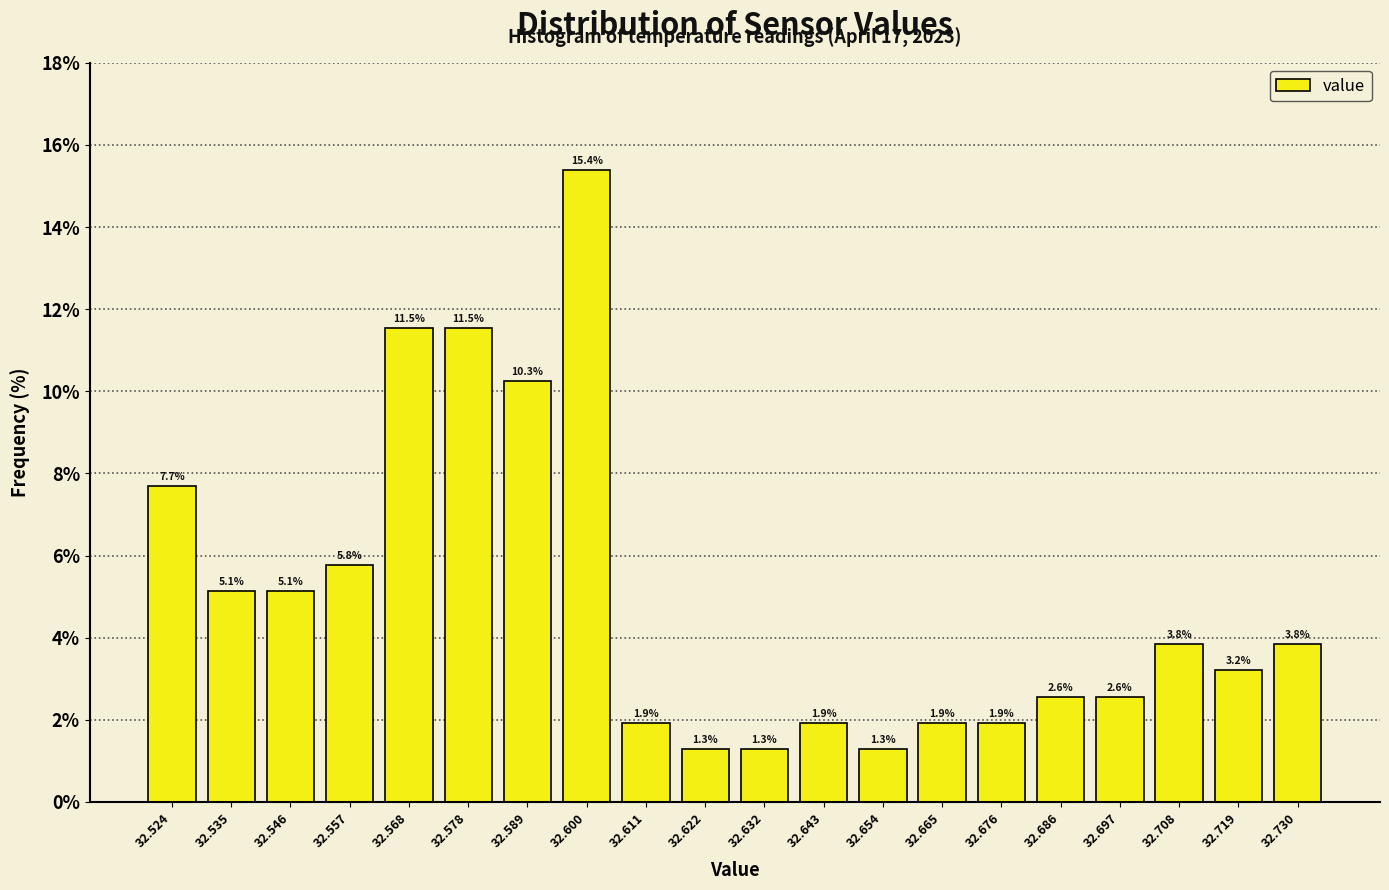

Reading left to right, transcribe this chart: for each bar, give the range it covers on the x-axis and its height. The bar edges are not printed on the chart, so give them approximately, as read against the axis.

32.520 to 32.530: 7.7
32.530 to 32.540: 5.1
32.540 to 32.552: 5.1
32.552 to 32.562: 5.8
32.562 to 32.574: 11.5
32.574 to 32.584: 11.5
32.584 to 32.594: 10.3
32.594 to 32.606: 15.4
32.606 to 32.616: 1.9
32.616 to 32.628: 1.3
32.628 to 32.638: 1.3
32.638 to 32.648: 1.9
32.648 to 32.660: 1.3
32.660 to 32.670: 1.9
32.670 to 32.682: 1.9
32.682 to 32.692: 2.6
32.692 to 32.702: 2.6
32.702 to 32.714: 3.8
32.714 to 32.724: 3.2
32.724 to 32.736: 3.8